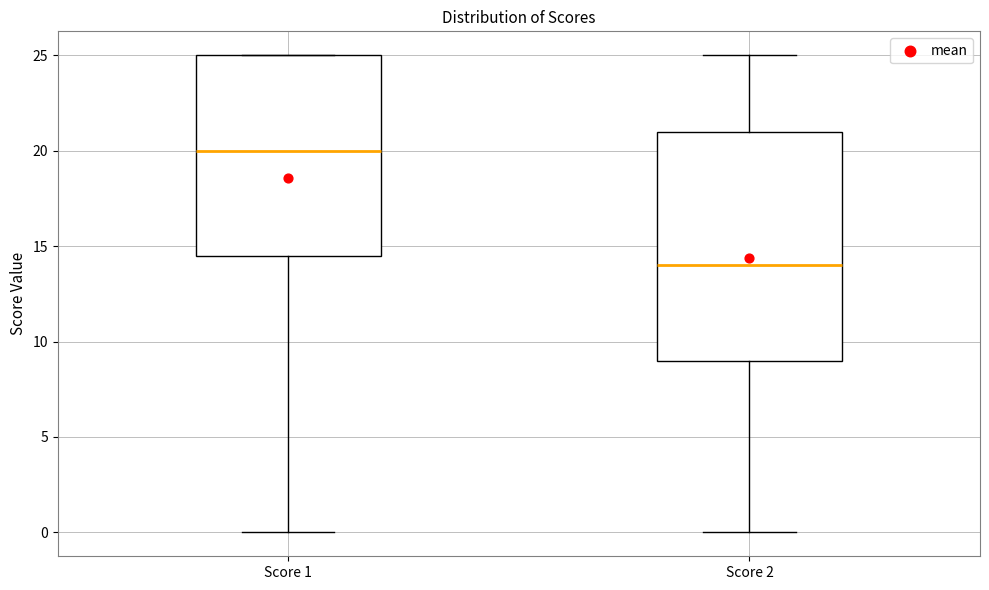

Reading left to right, read every box against the y-axis: the position of its median line, the range the box covers, and the ends of its whiskers. The values are not printed on the chart, so give them approximately, as read against the axis.

Score 1: median 20.0, box 14.5 to 25.0, whiskers 0.0 to 25.0
Score 2: median 14.0, box 9.0 to 21.0, whiskers 0.0 to 25.0